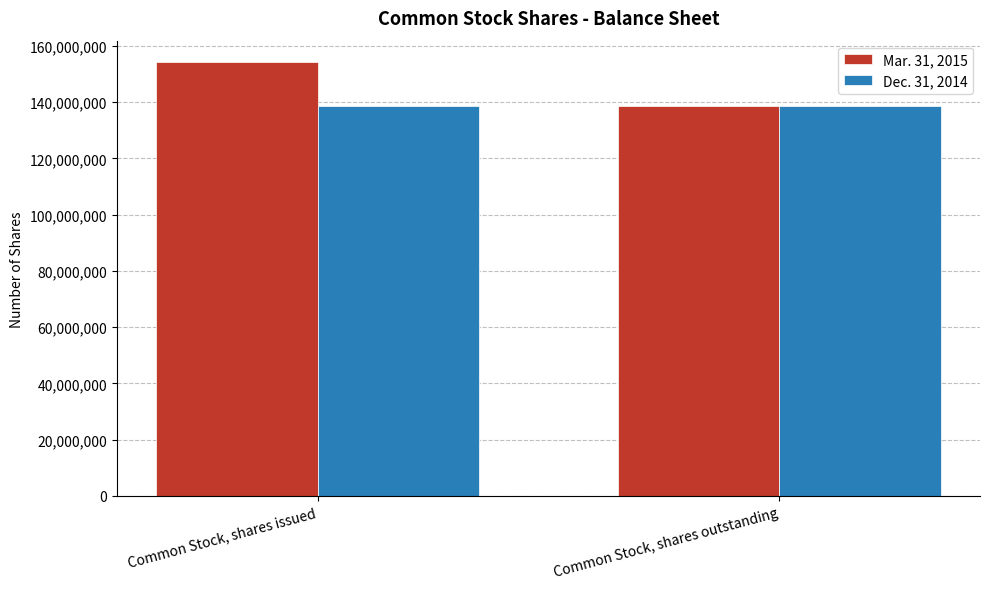

The Mar. 31, 2015 series shows 200247578 at Common Stock, shares outstanding. True or false?

False